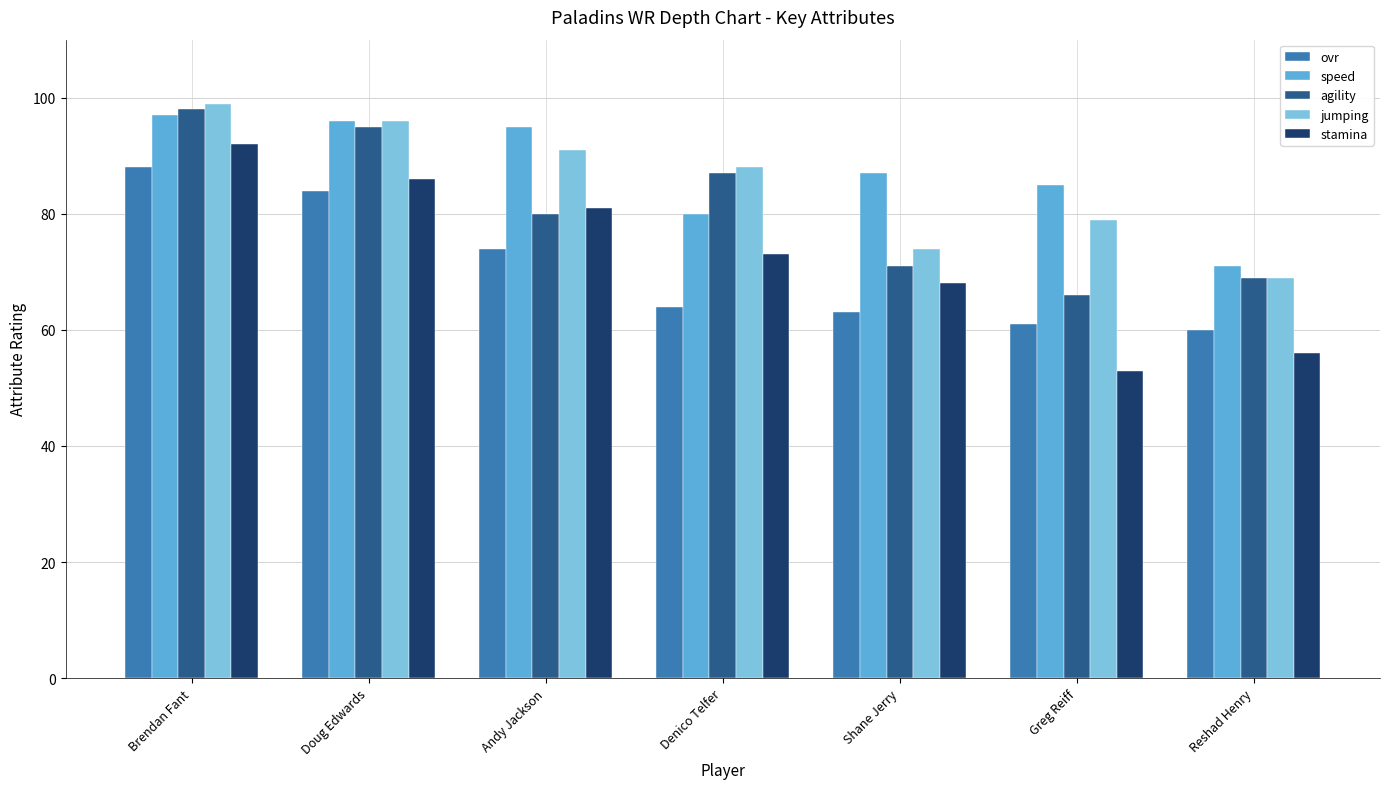

True or false: agility has a value of 104 at Greg Reiff.

False